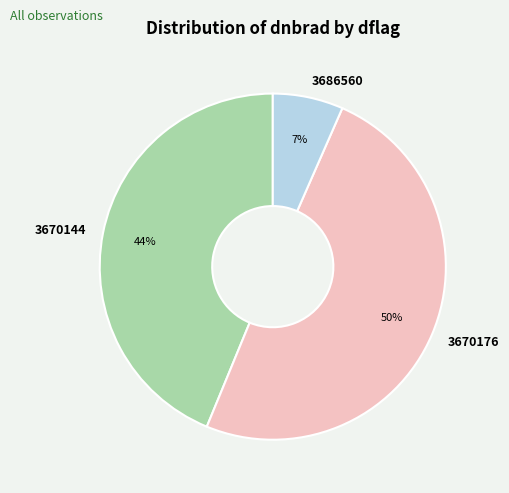

Between 3686560 and 3670144, which is larger?

3670144